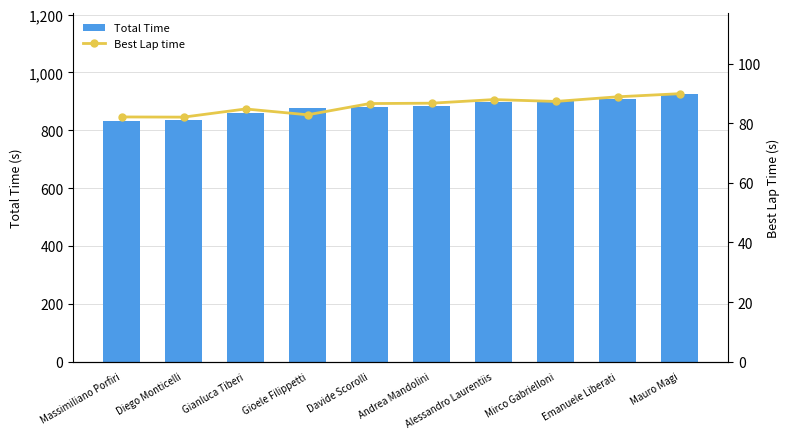

Is the value of Best Lap time at Andrea Mandolini greater than the value of Total Time at Mirco Gabrielloni?

No